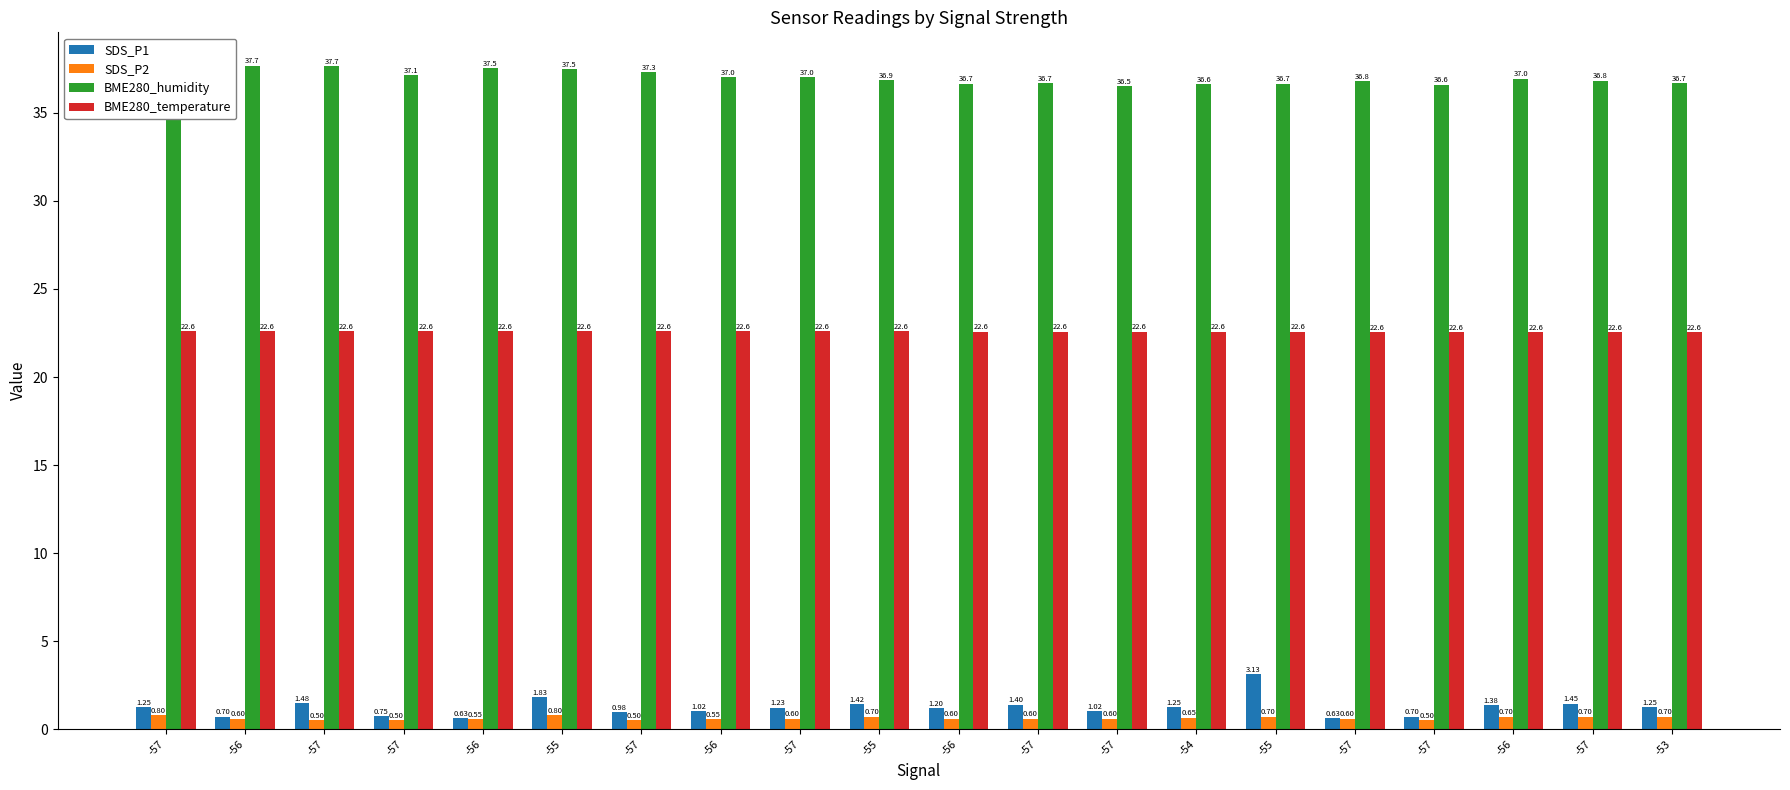

How many groups of bars are there?

20